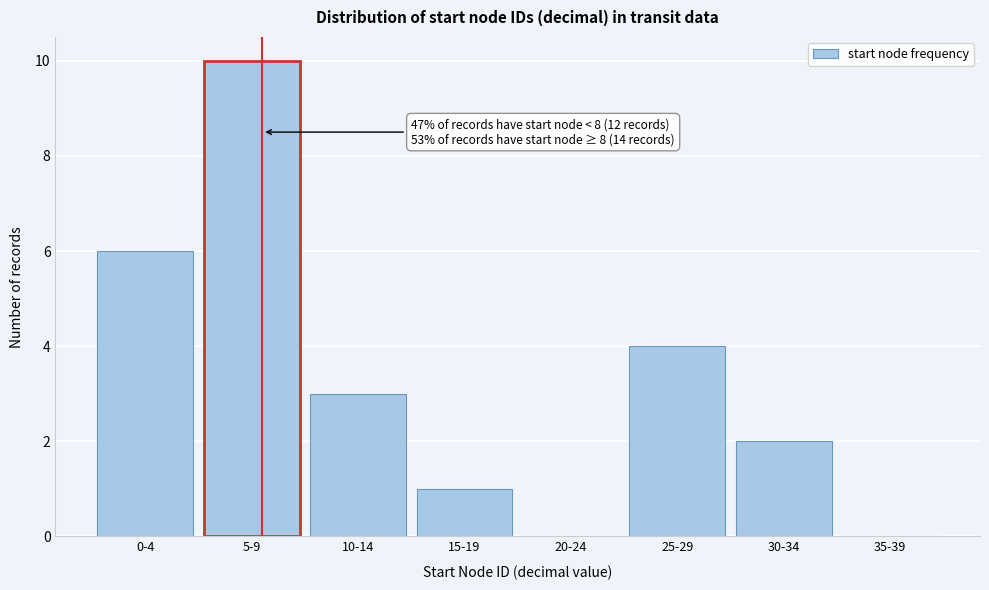

Reading left to right, transcribe all the data shown in this chart.

0-4=6	5-9=10	10-14=3	15-19=1	20-24=0	25-29=4	30-34=2	35-39=0